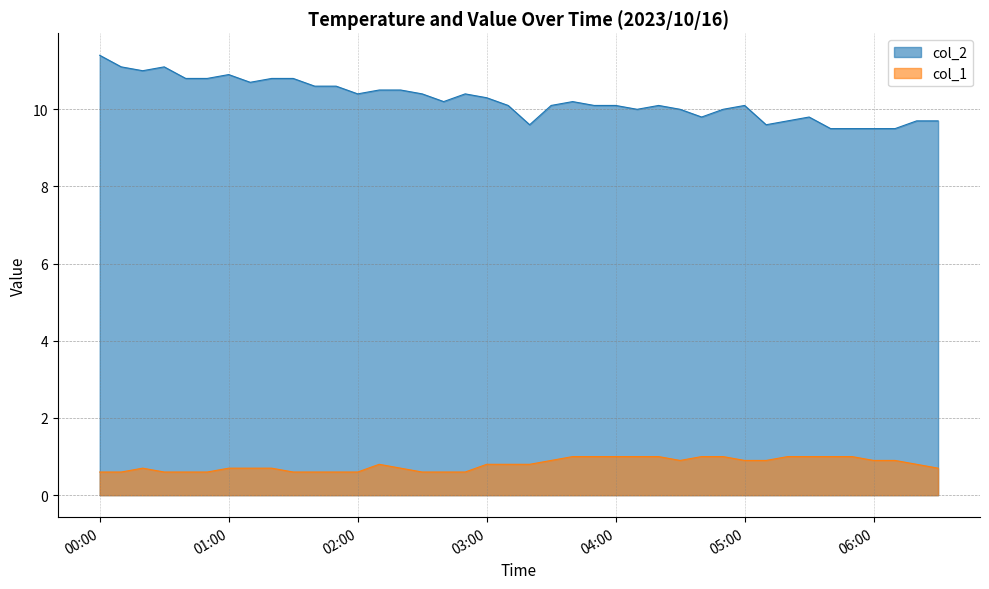

What is the difference between the highest and lowest values at 01:00?

10.2